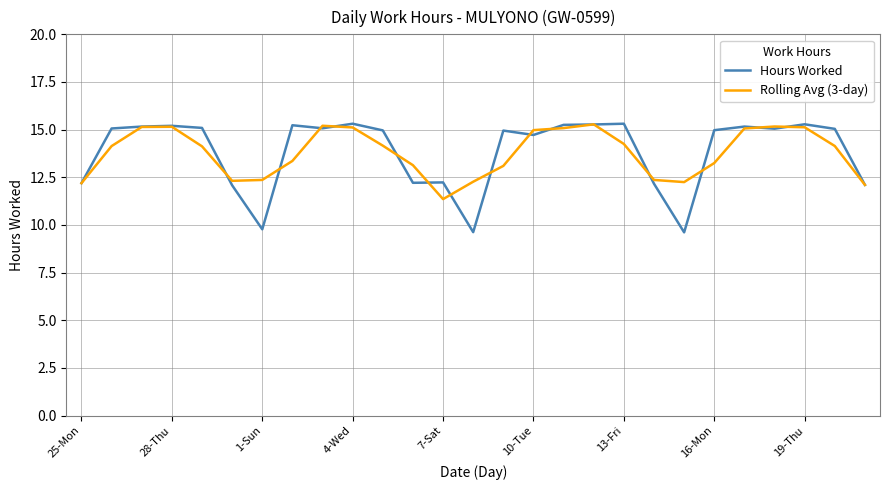

Does the chart display data point markers on the line(s)?

No